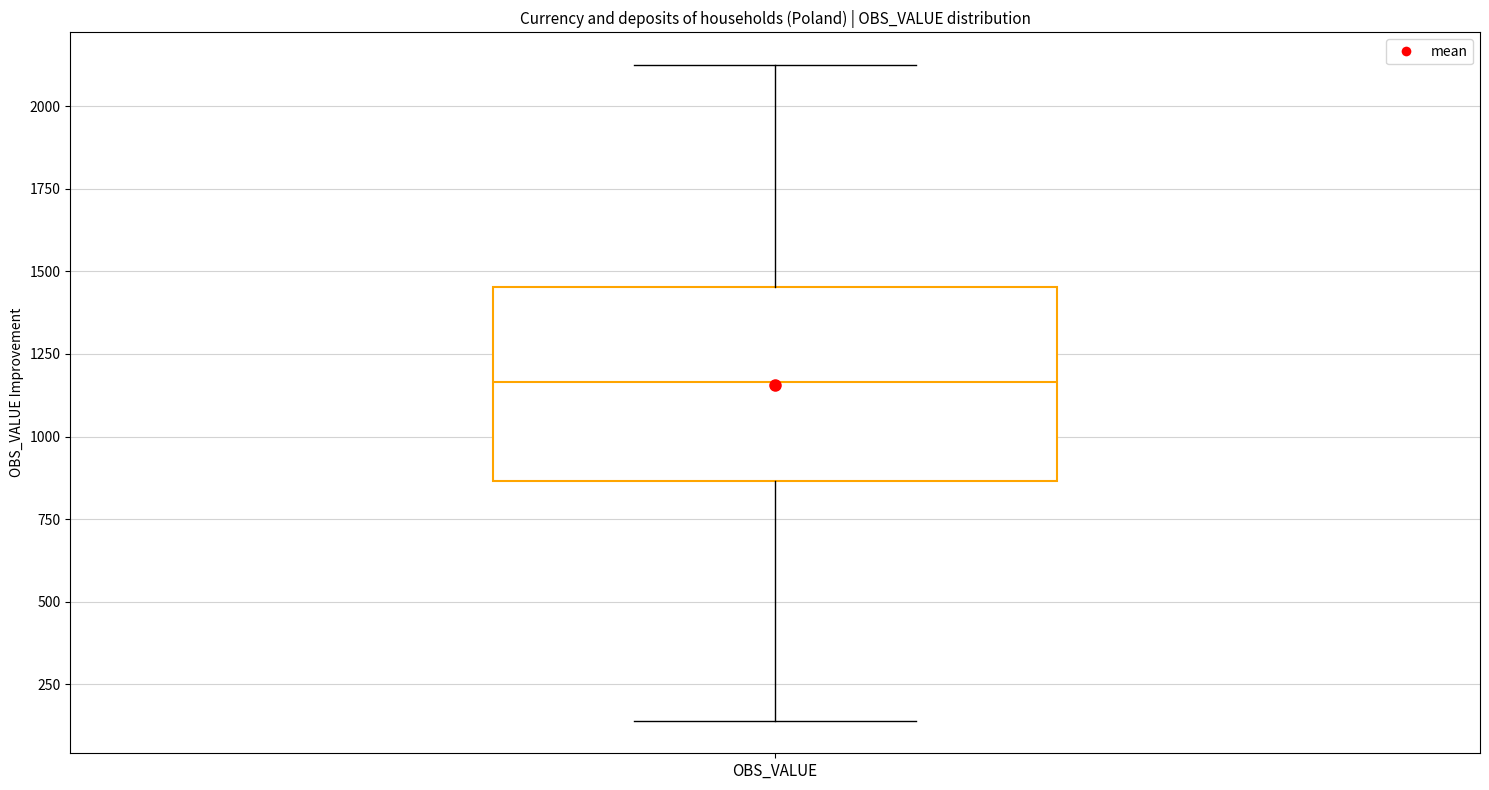

Where does the median line of the box for OBS_VALUE sit on the y-axis? The values are not printed on the chart, so give them approximately, as read against the axis.

1150